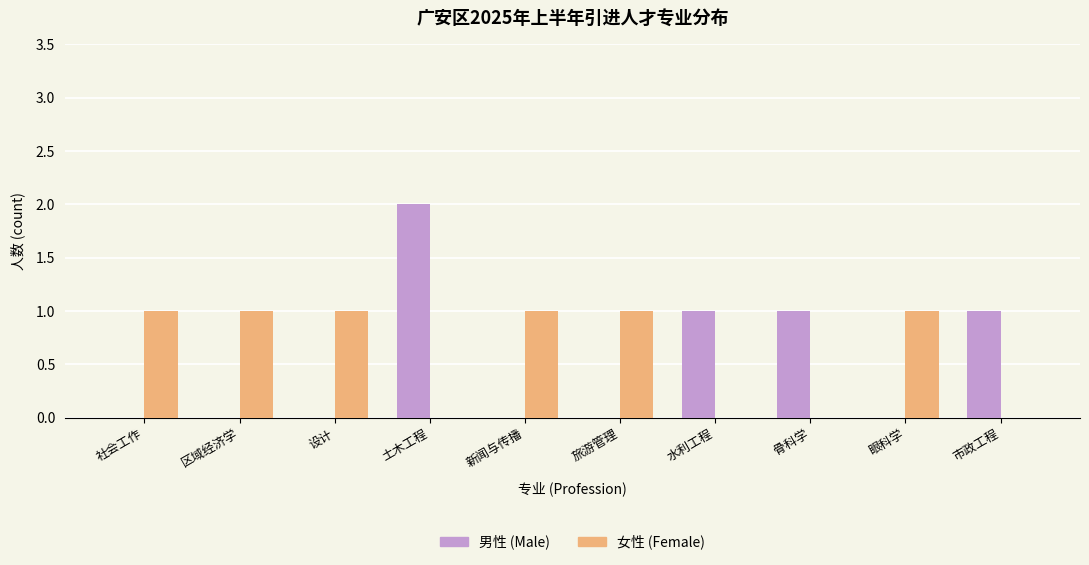

At which category is the sum across all series the highest?

土木工程